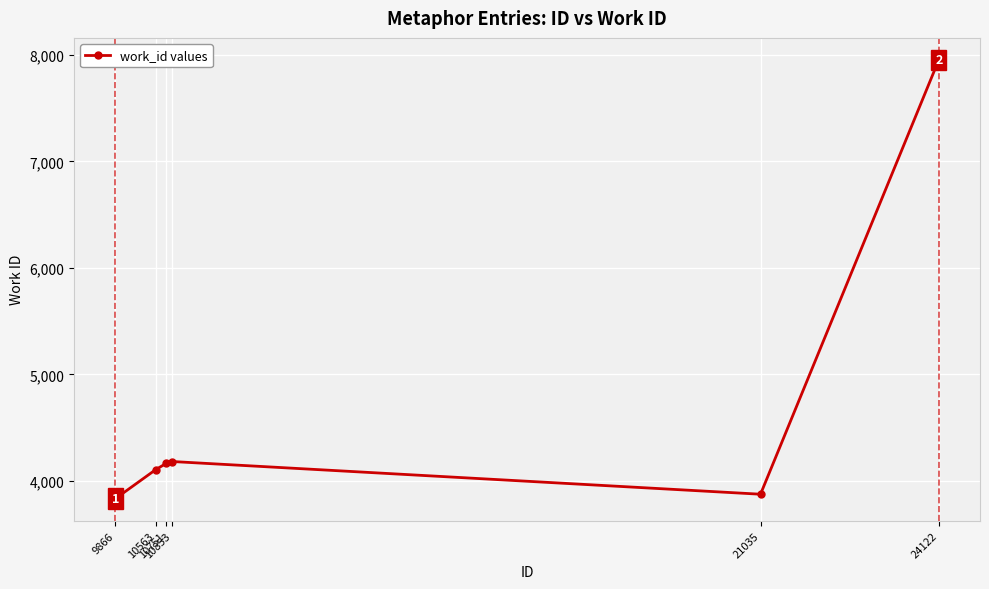

How many lines are shown in the chart?

1